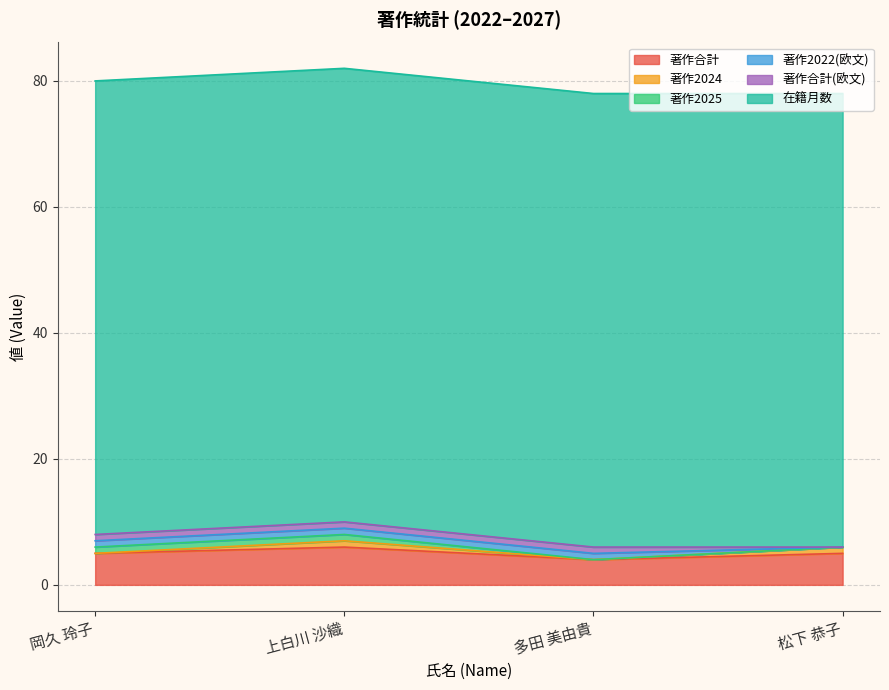

At 松下 恭子, list the series in order from largest to smallest.

在籍月数, 著作合計, 著作2024, 著作2025, 著作2022(欧文), 著作合計(欧文)